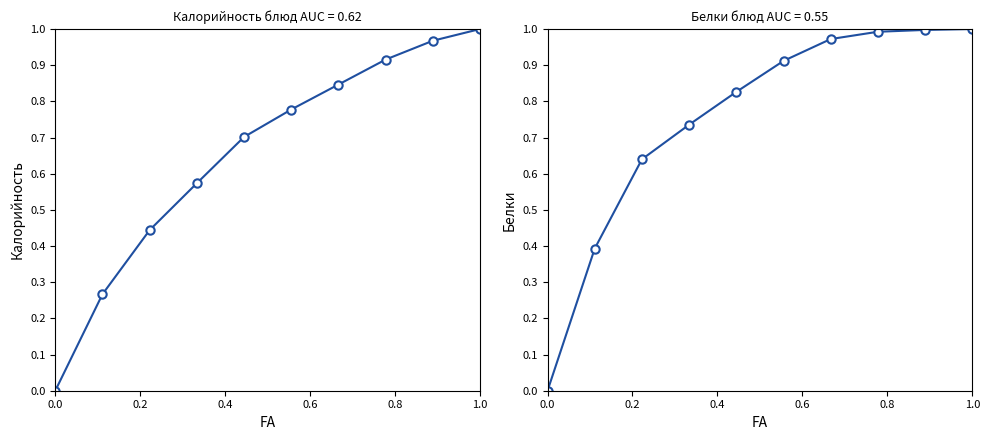

What are all the series names shown in the legend?

Калорийность, Белки